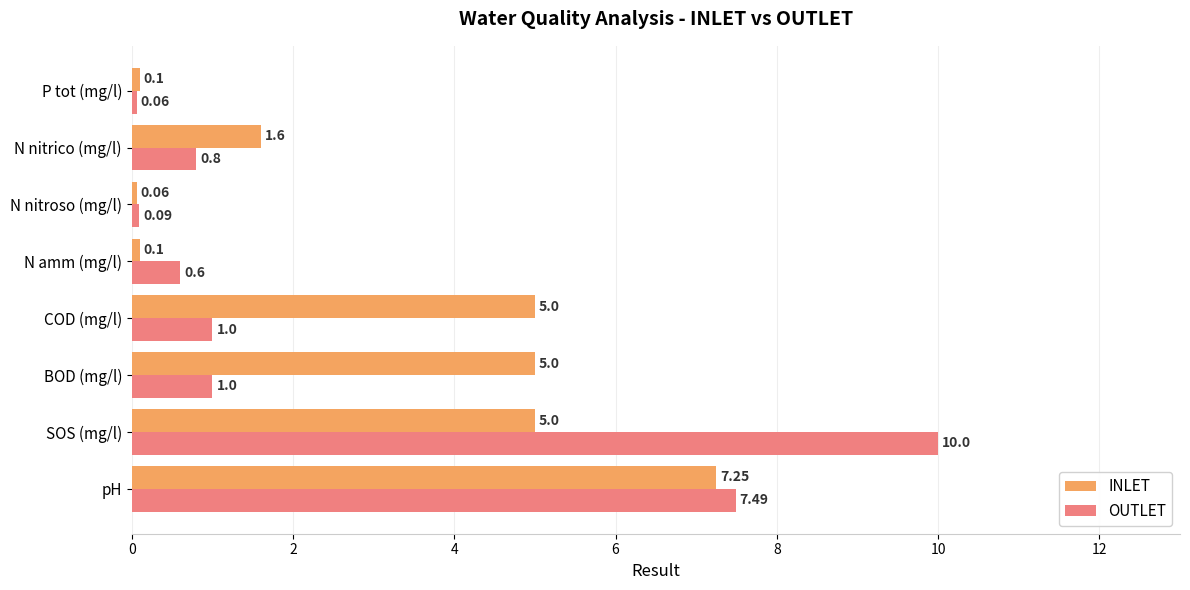

At pH, list the series in order from smallest to largest.

INLET, OUTLET